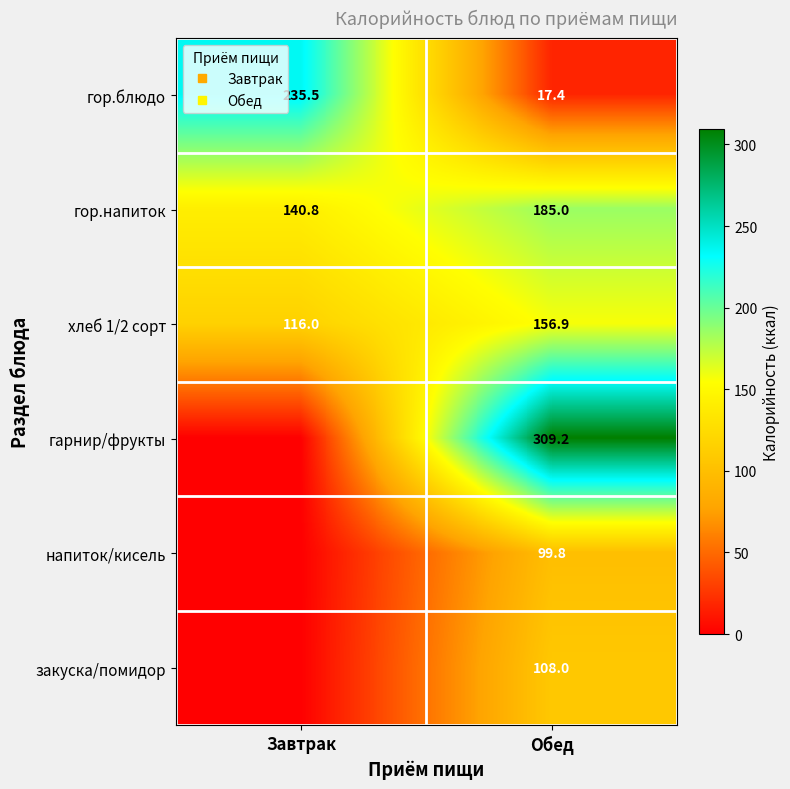

The value of гарнир/фрукты at Завтрак is 0.0. True or false?

True